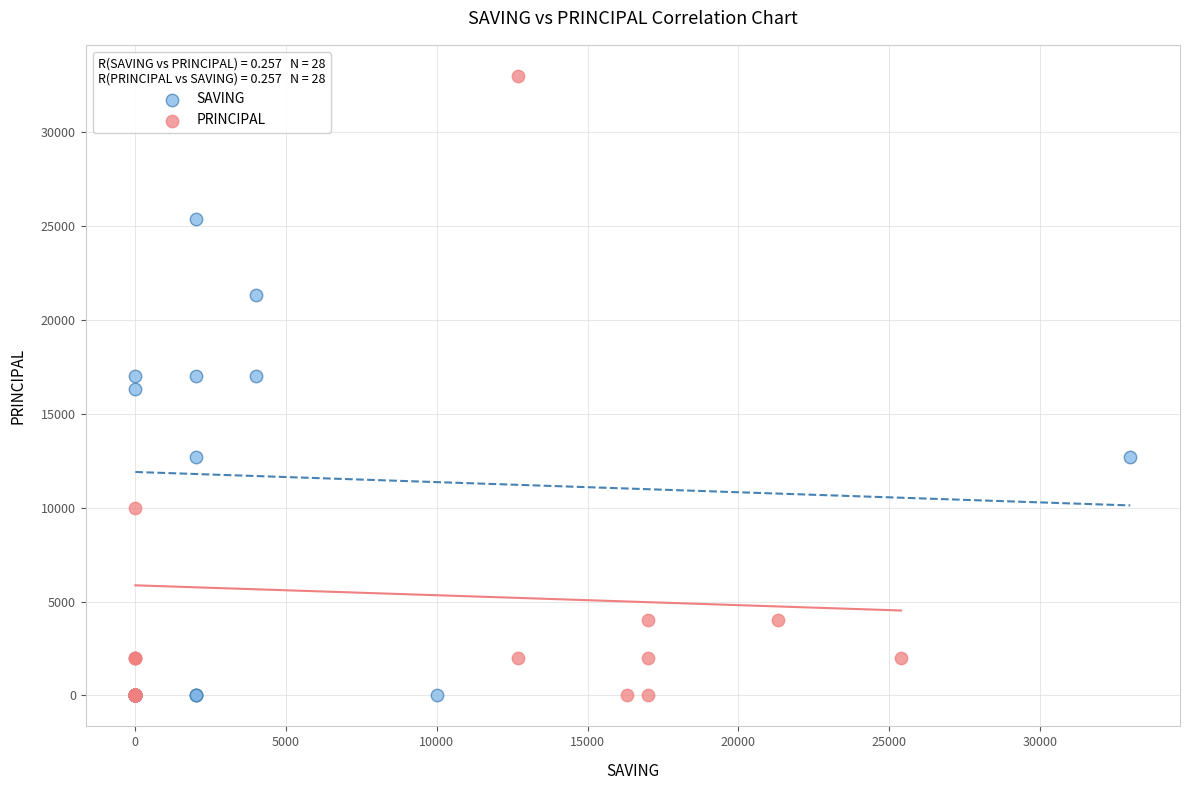

Which series has the largest Y range (max minus min)?

PRINCIPAL